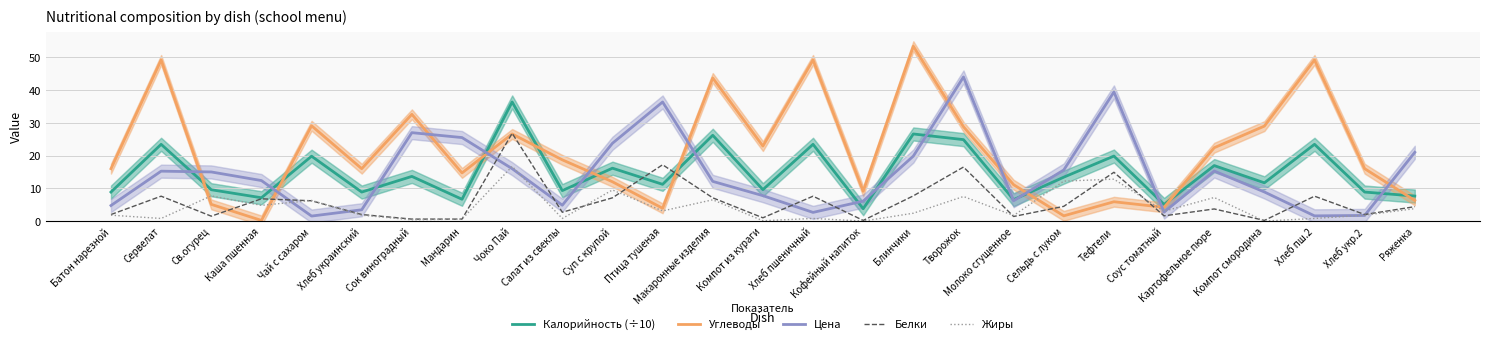

List the series in order of their peak value, lowest first.

Жиры, Белки, Калорийность (÷10), Цена, Углеводы